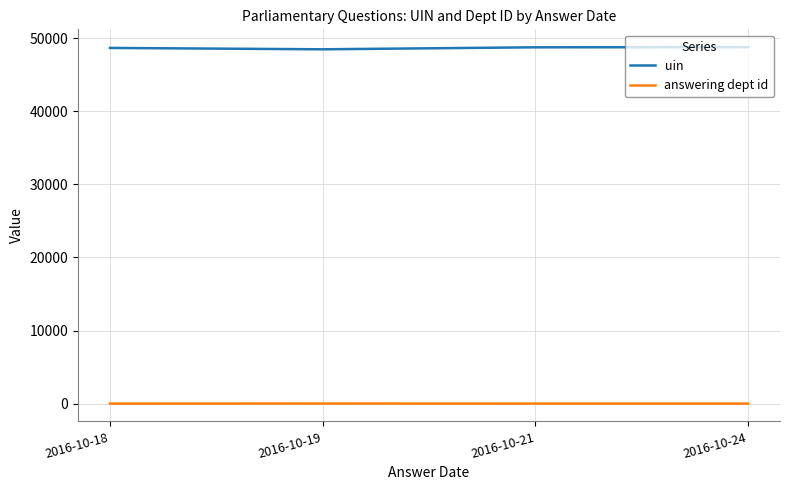

Is the value of answering dept id at 2016-10-24 greater than the value of uin at 2016-10-19?

No